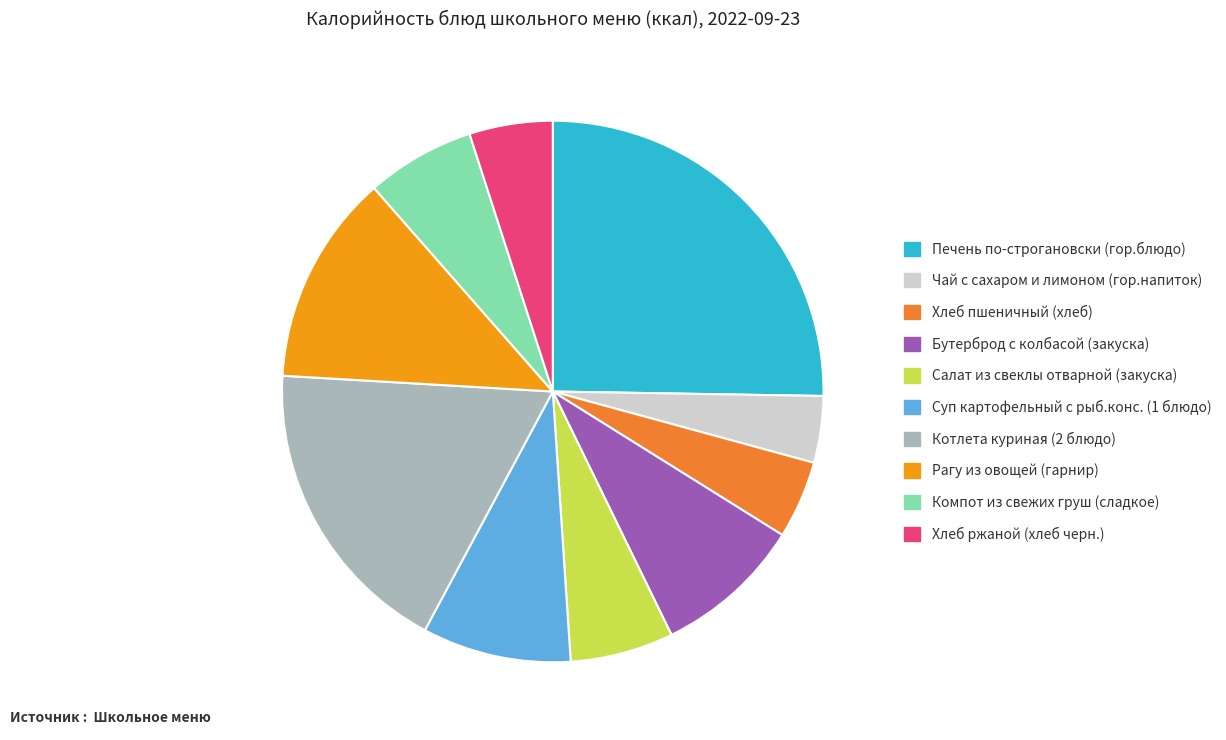

Which slice is the smallest?

Чай с сахаром и лимоном (гор.напиток)